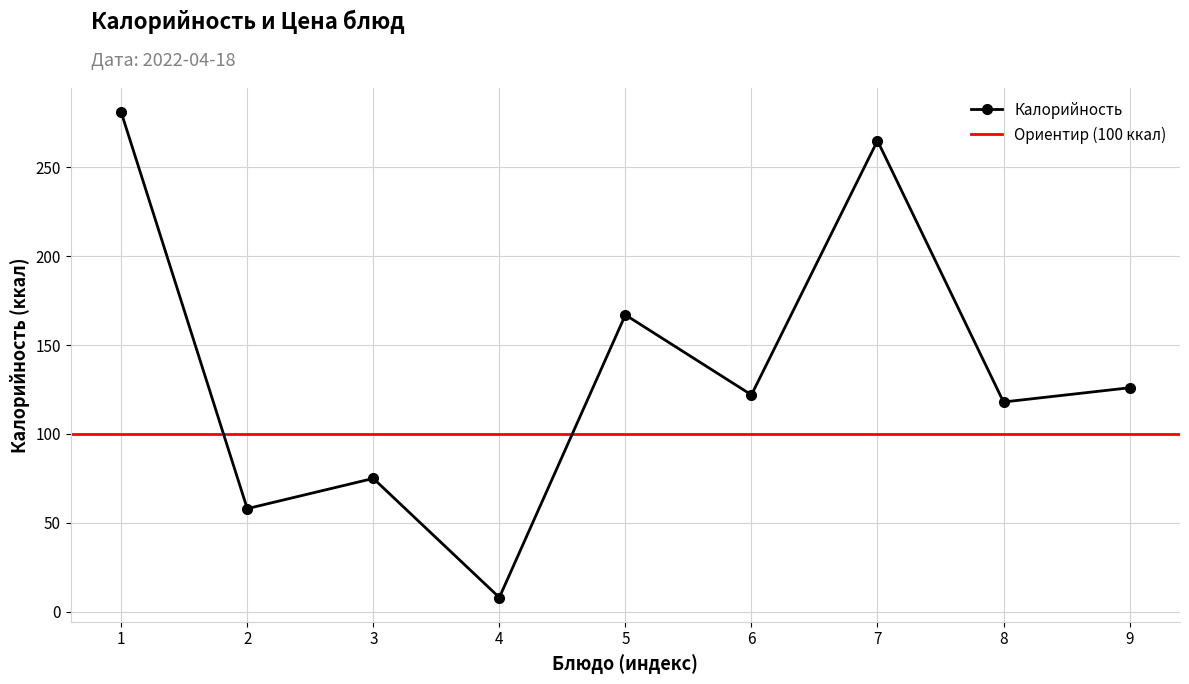

What is the difference between the maximum and minimum values?

273